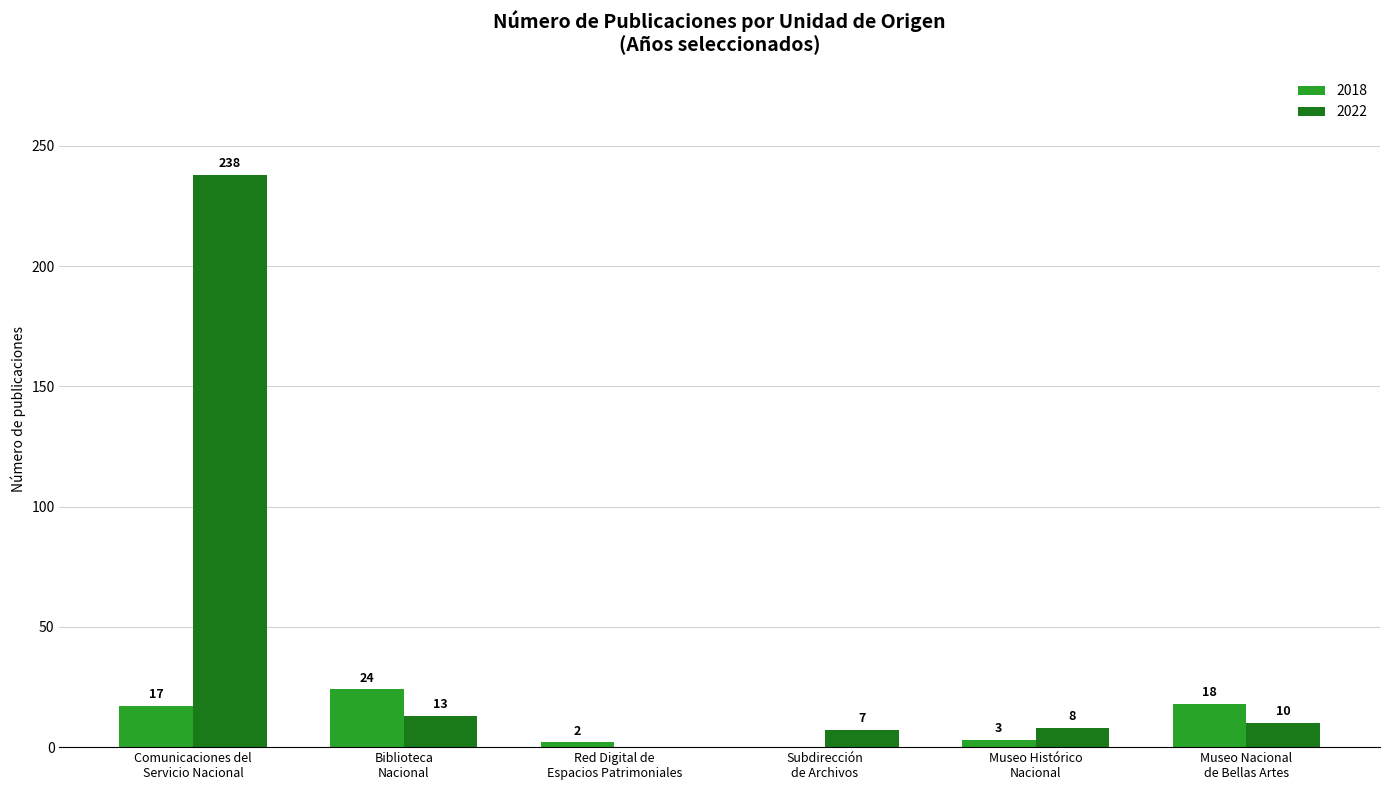

What is the sum of all 2022 values?

276